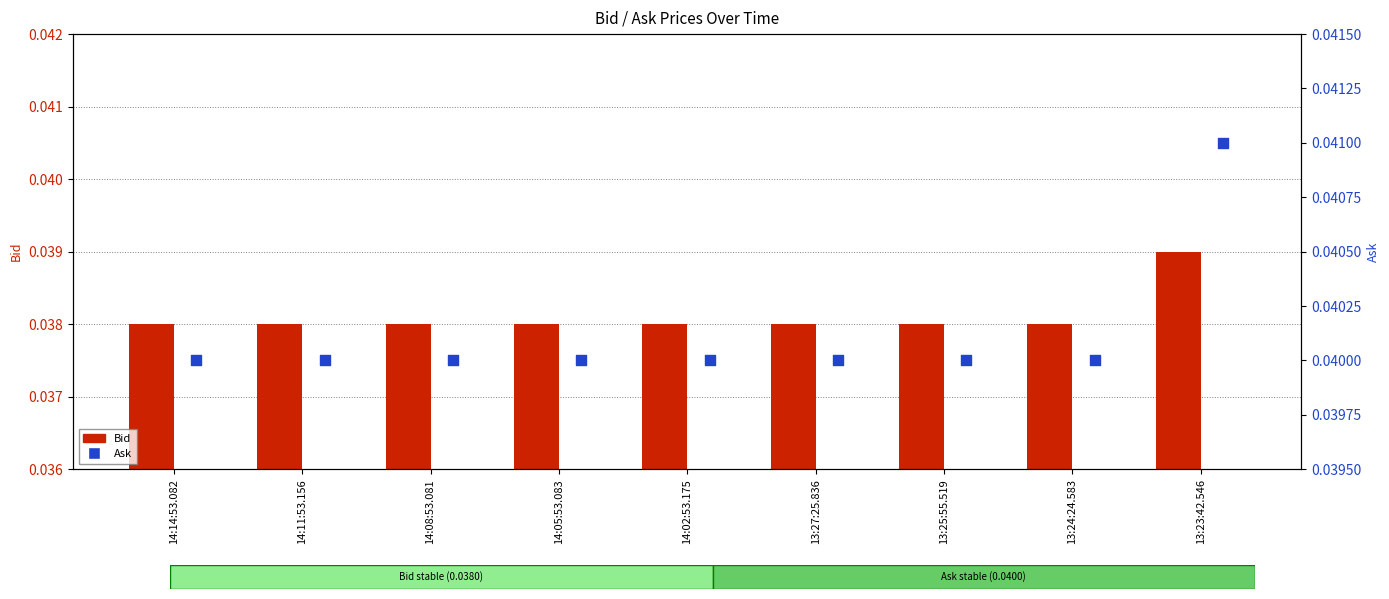

Is the value of Bid at 14:02:53.175 greater than the value of Ask at 14:11:53.156?

No